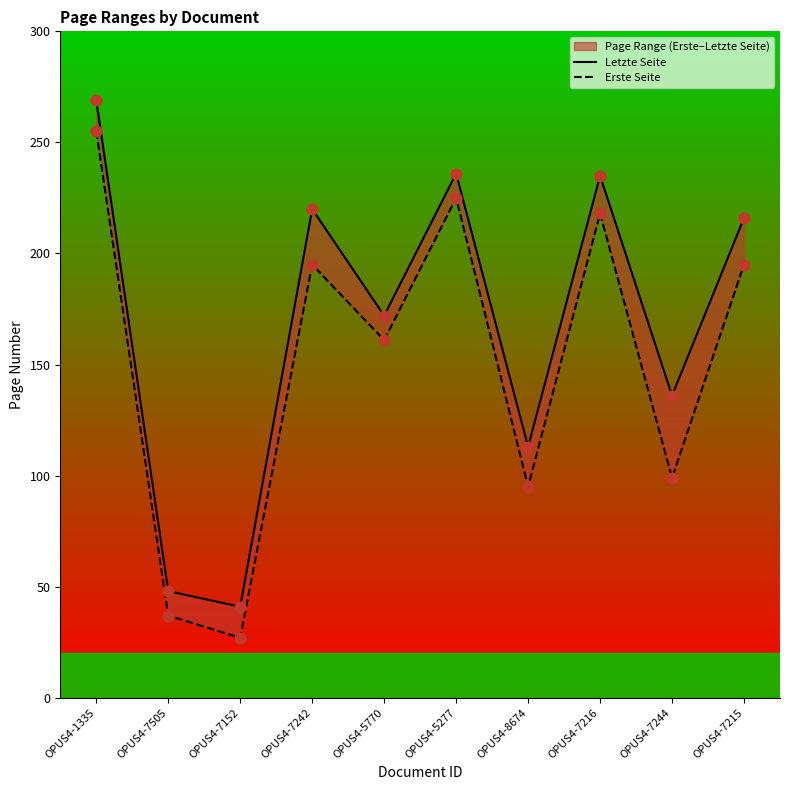

Which series has the widest spread of Y values?

Letzte Seite